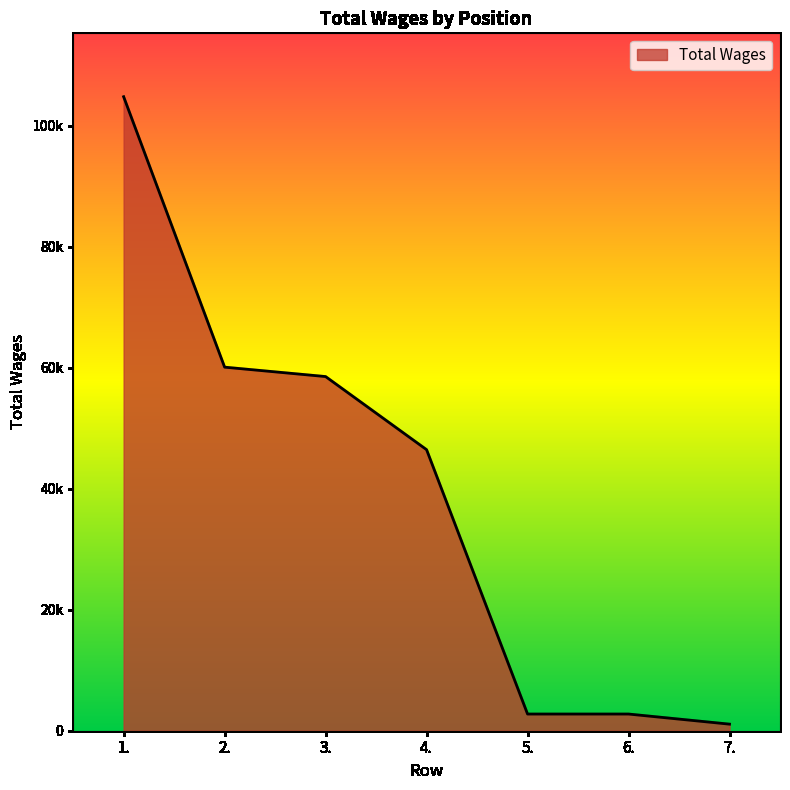

Which has a higher value, 4. or 3.?

3.